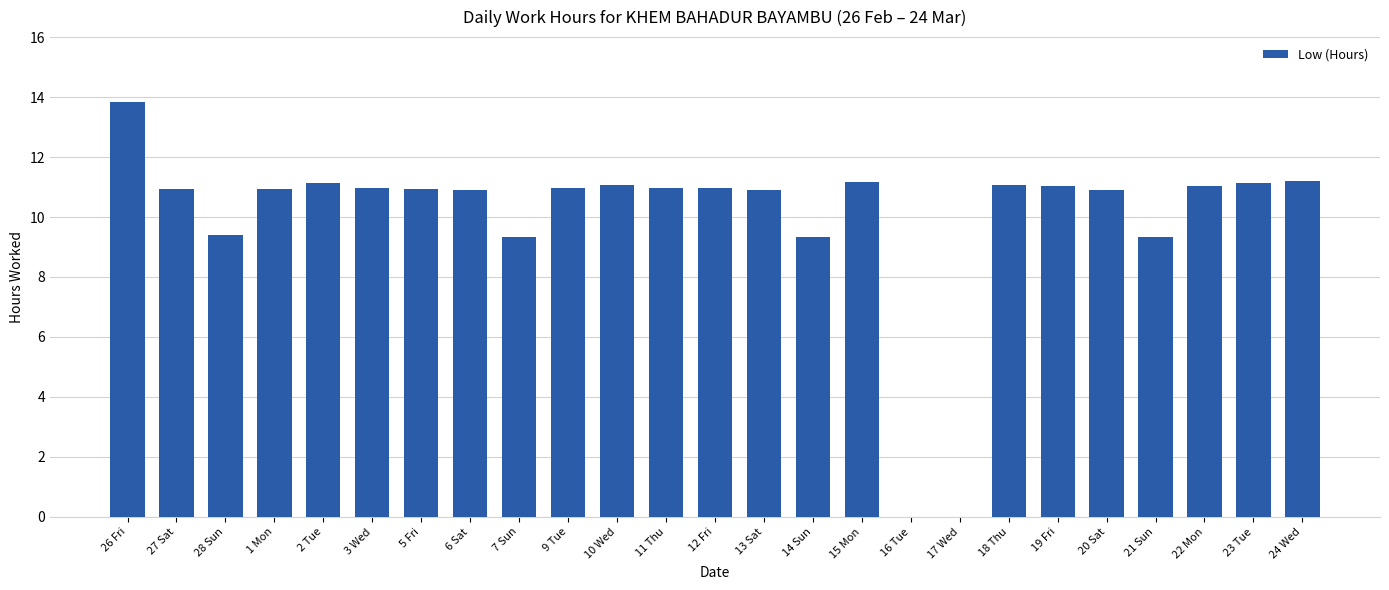

At which category does the chart reach its peak across all series?

26 Fri